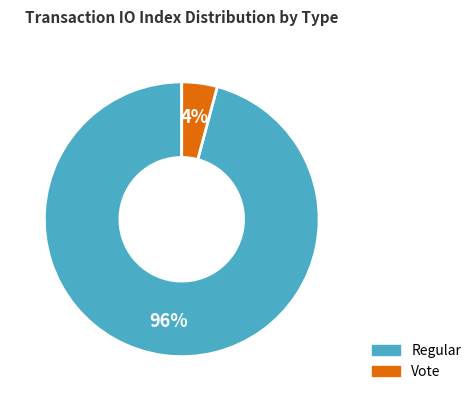

Is there a majority slice in this chart?

Yes